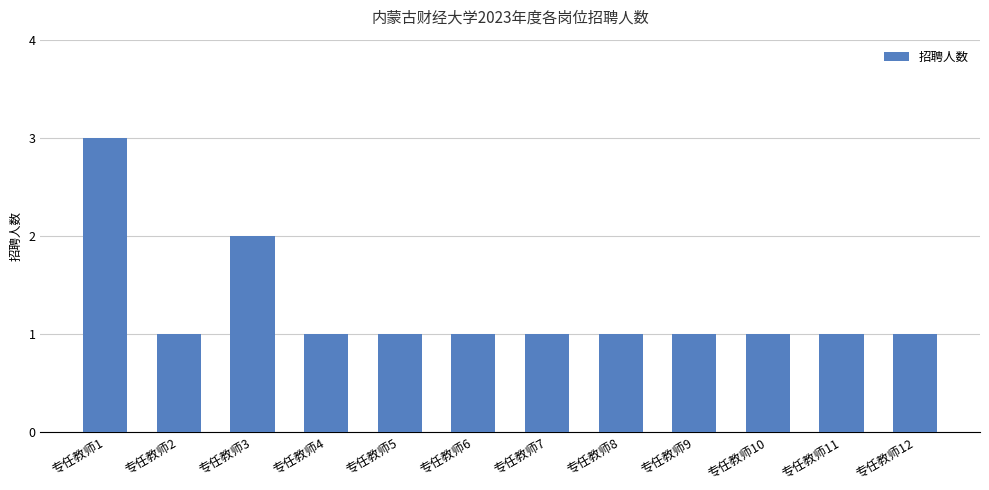

Where is the data nearest to the value 2?

专任教师3